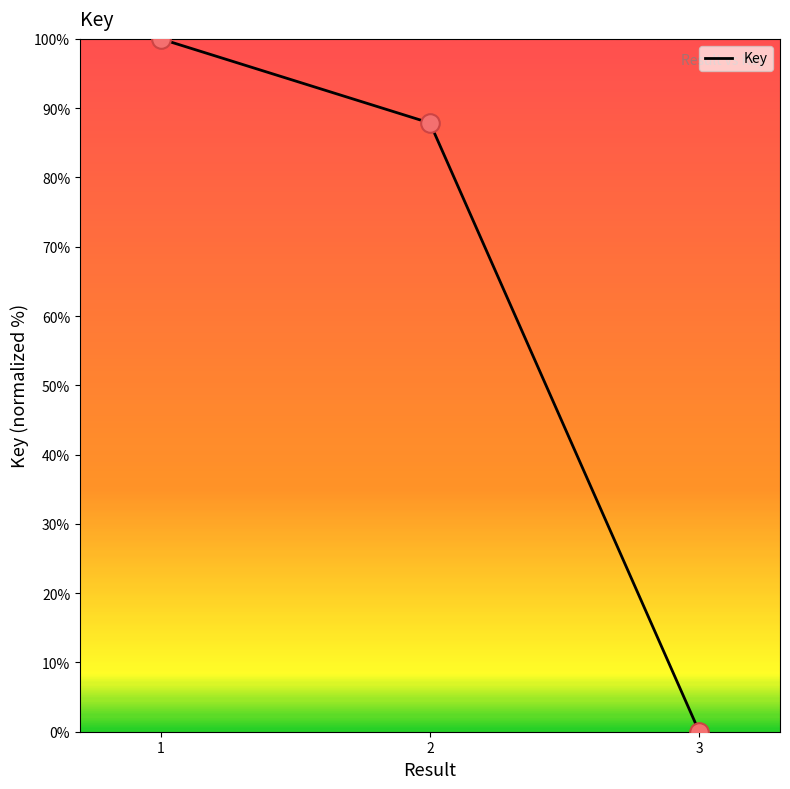

Between 1 and 3, which is larger?

1